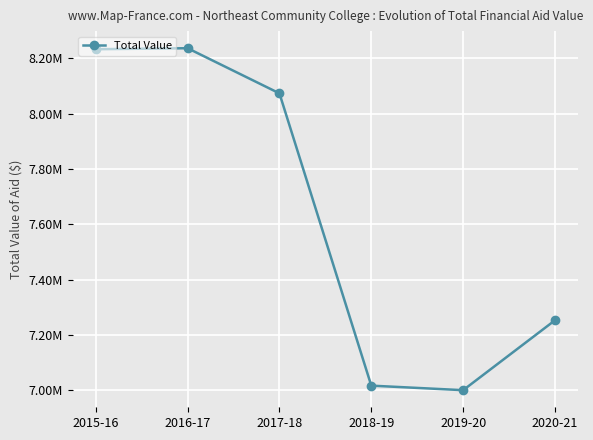

What is the ratio of the value at 2019-20 to the value at 2018-19?

1.0